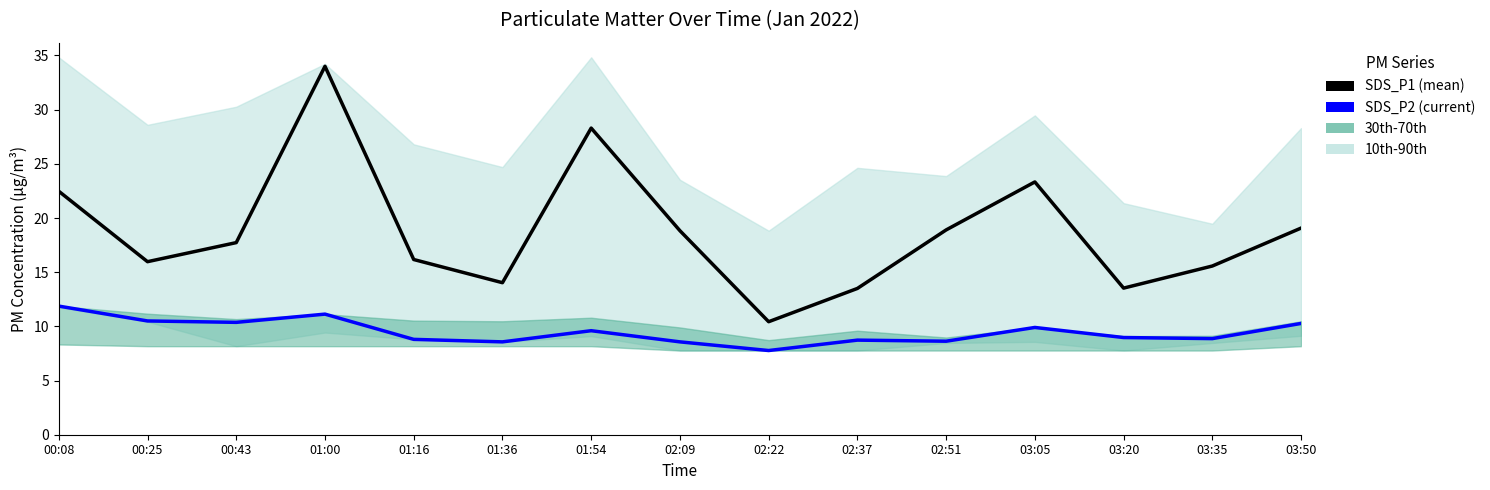

At which category is the sum across all series the highest?

01:00